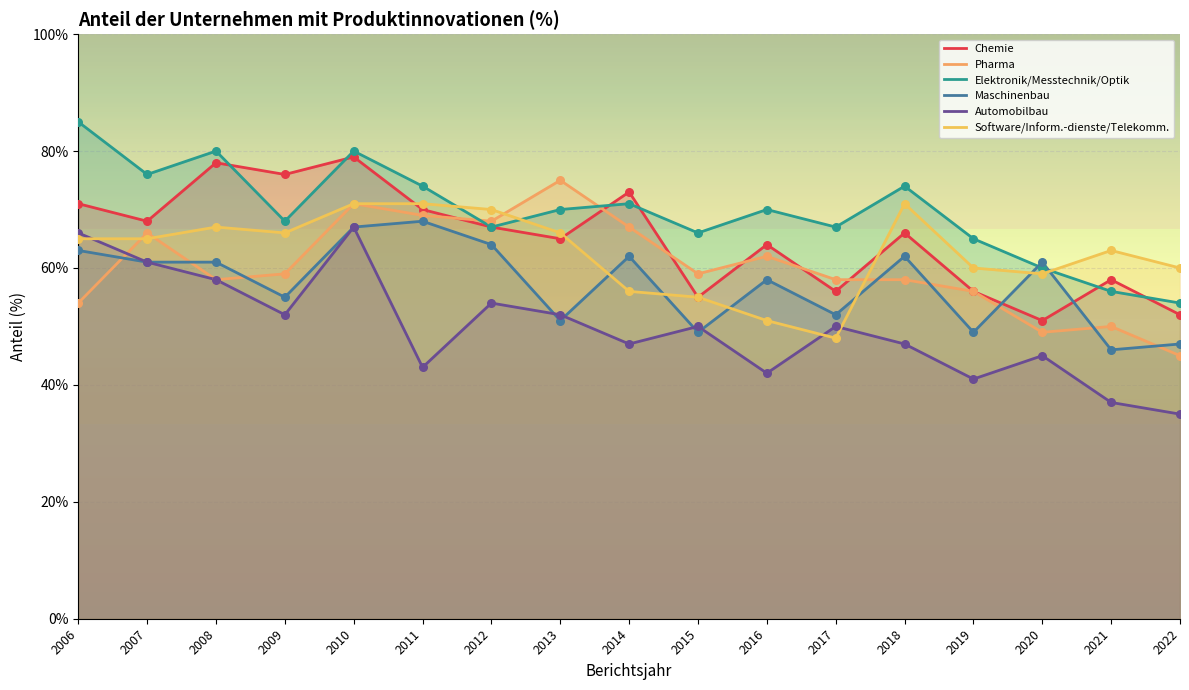

Which series has the largest Y range (max minus min)?

Automobilbau